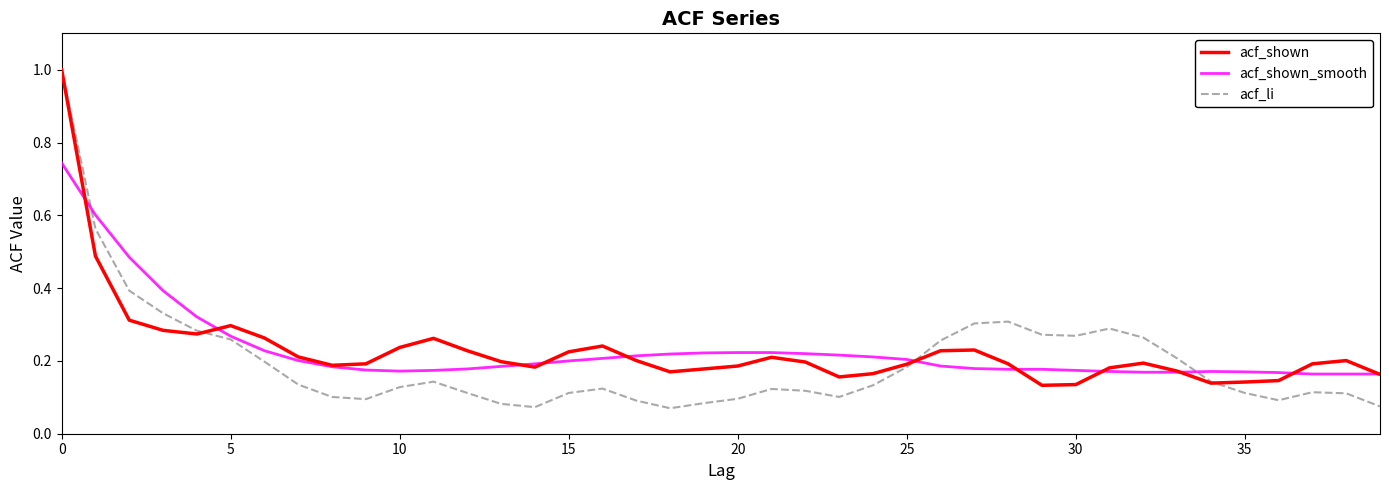

Which series has the widest spread of values?

acf_li